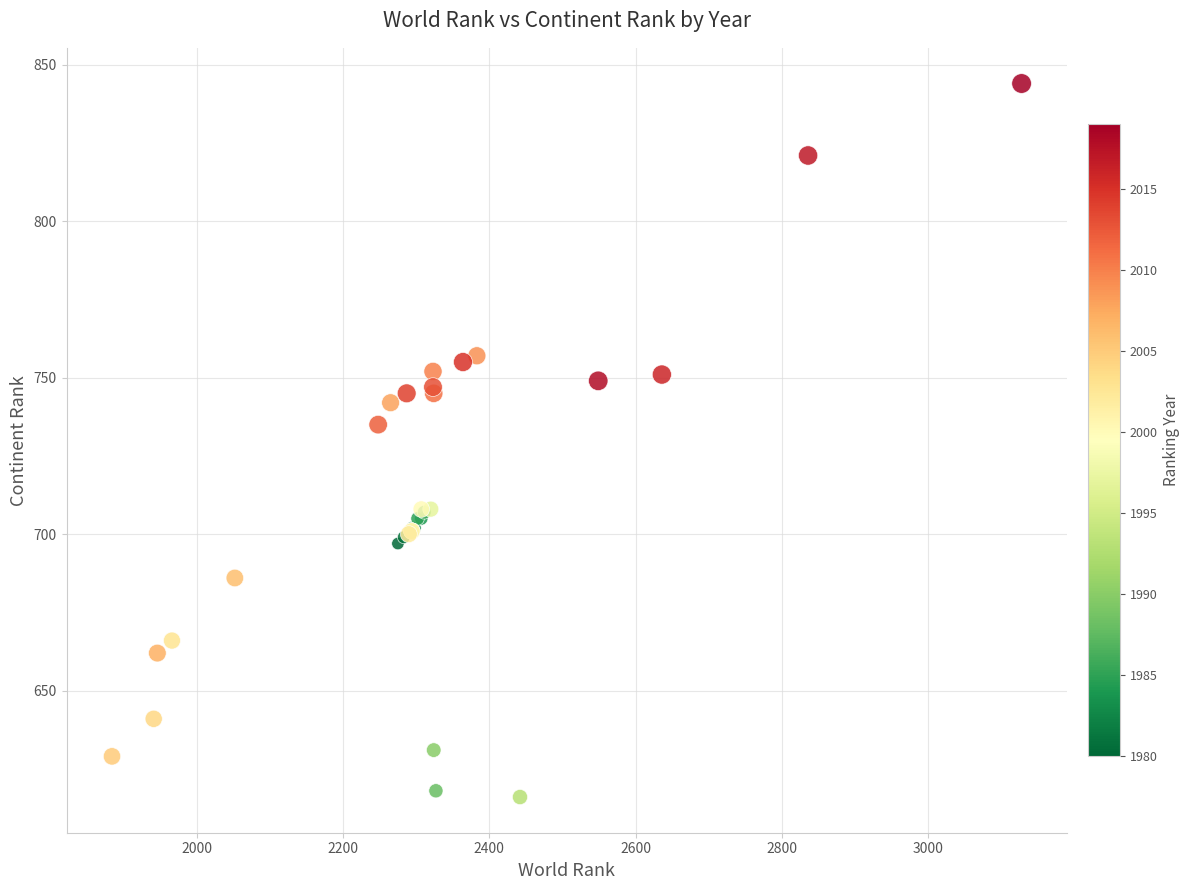

What Y value in the scatter plot is closest to 730?

735